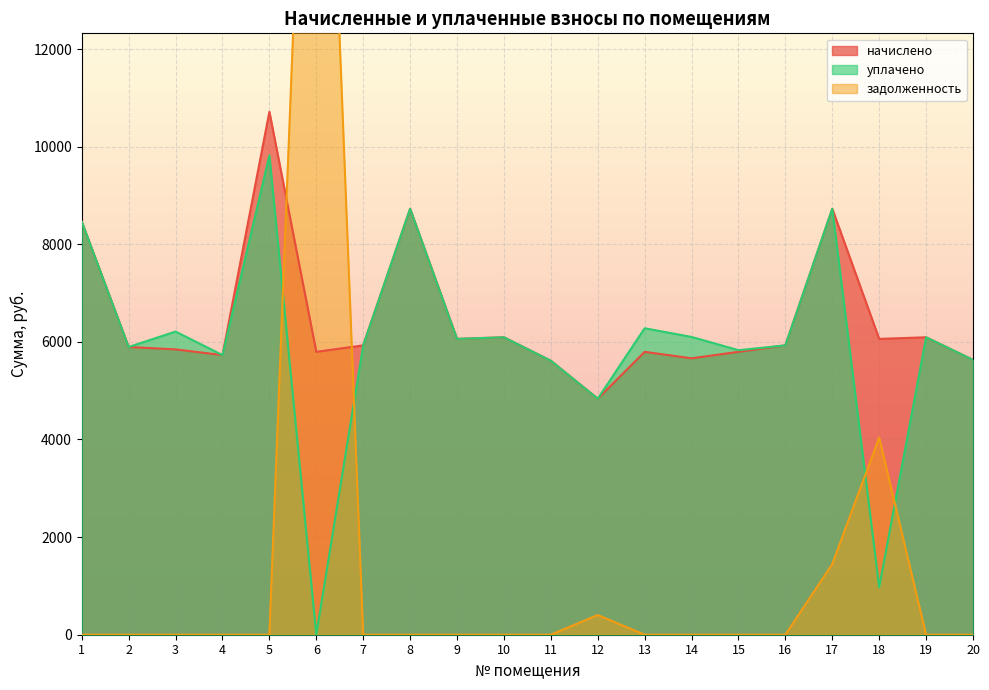

Where does the начислено series first go above 5928?

1